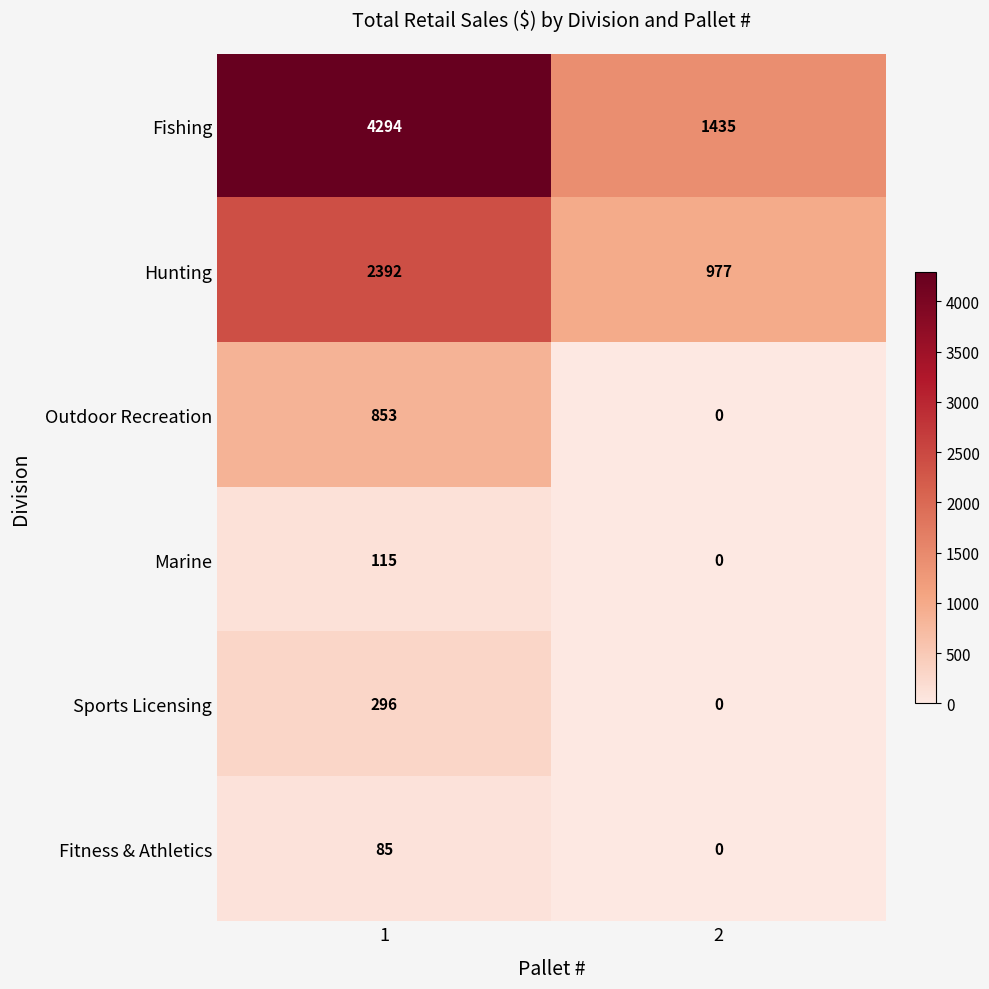

At which category is the sum across all series the highest?

1